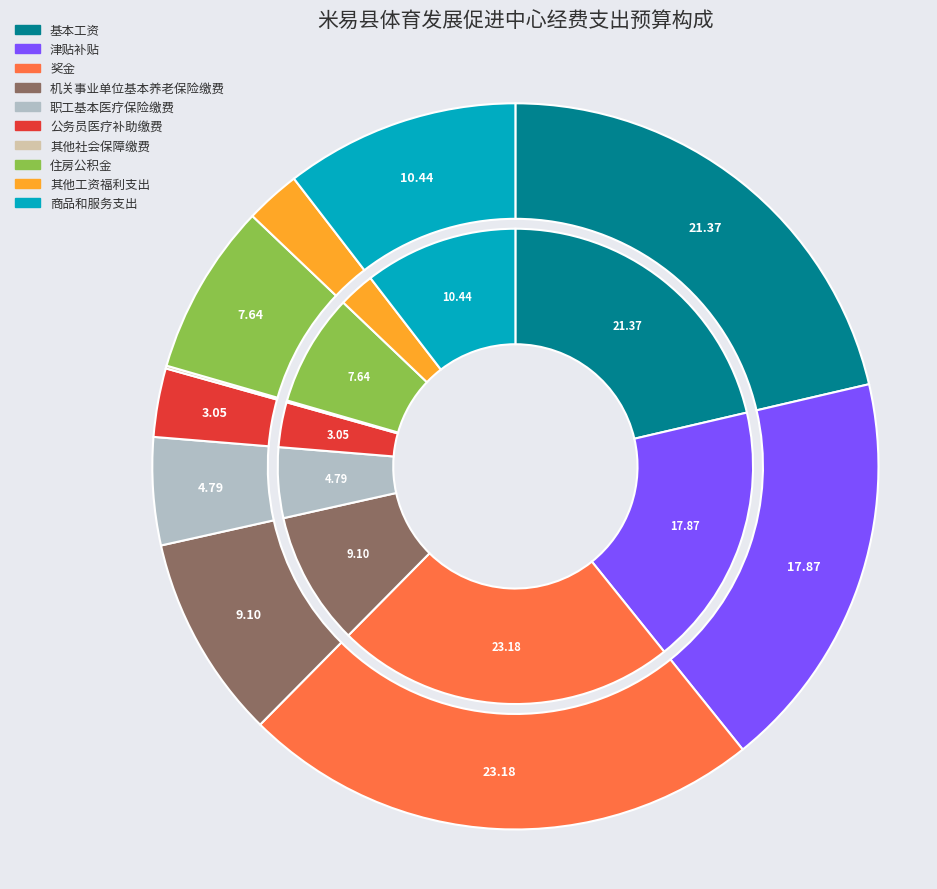

Is there any slice that represents more than half of the pie?

No